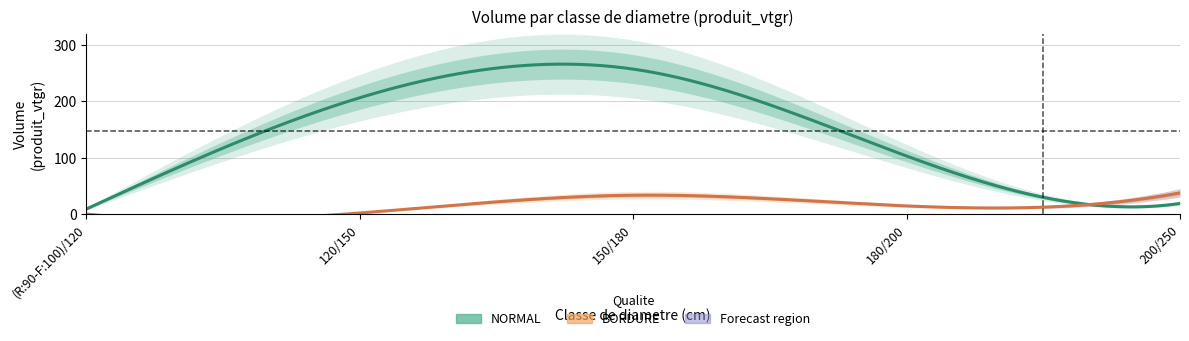

Which series has the widest spread of values?

NORMAL